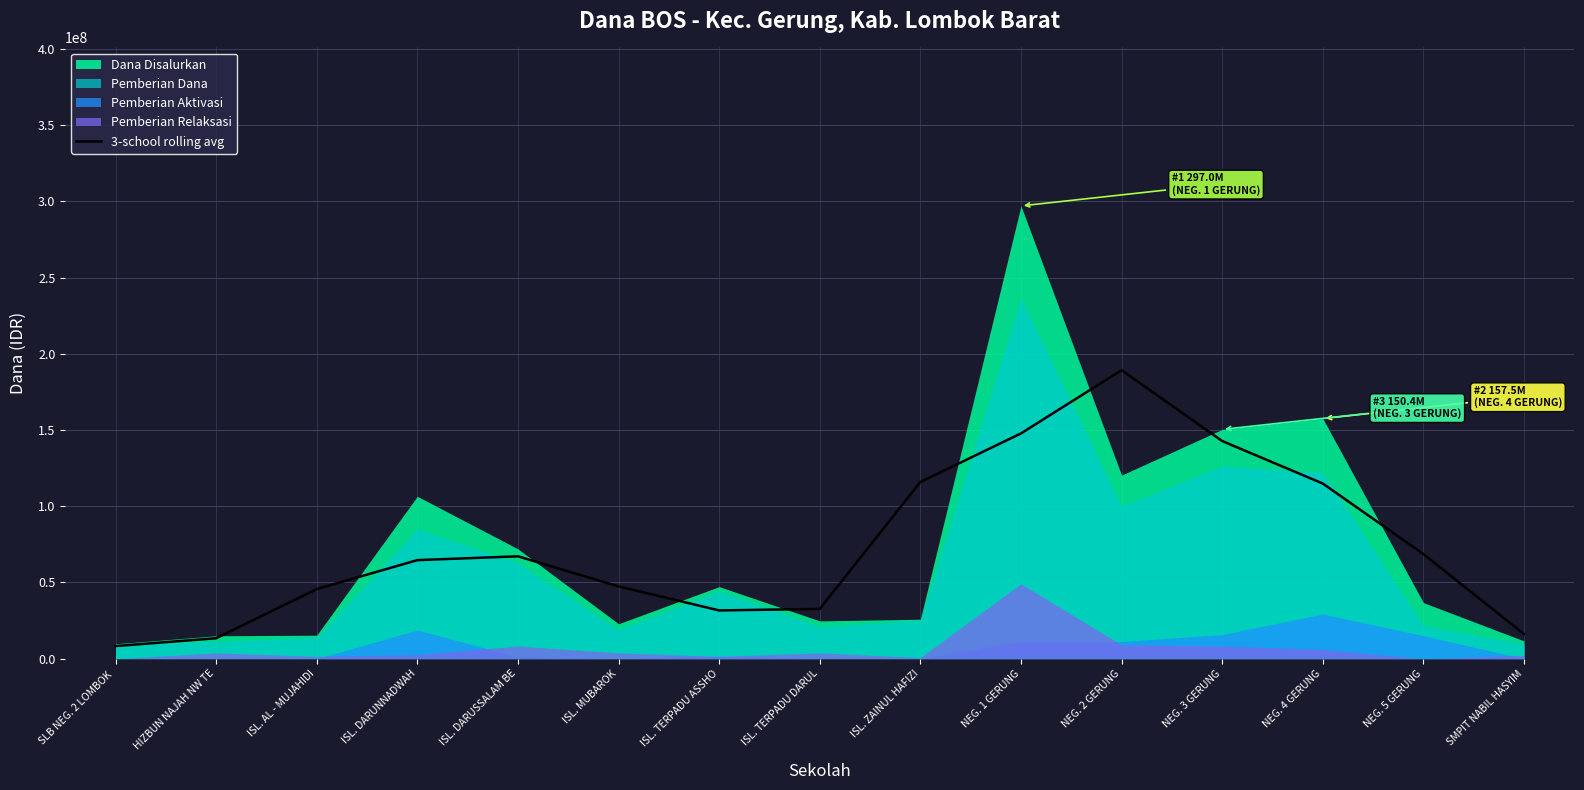

Which category has the highest value in the 3-school rolling avg series?

NEG. 2 GERUNG